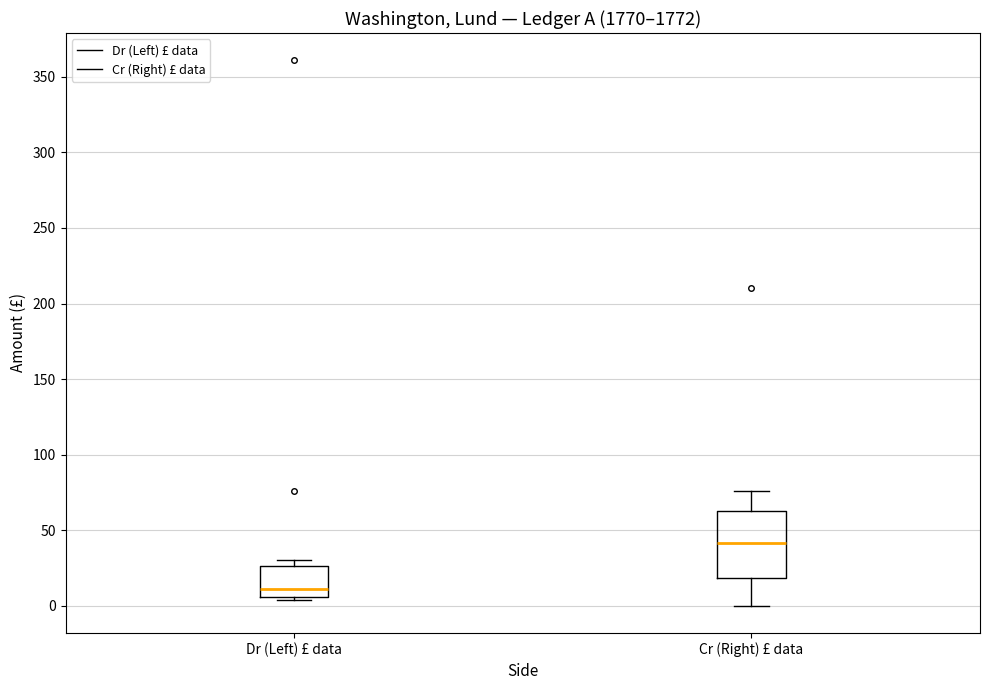

Which box has the highest median line?

Cr (Right) £ data